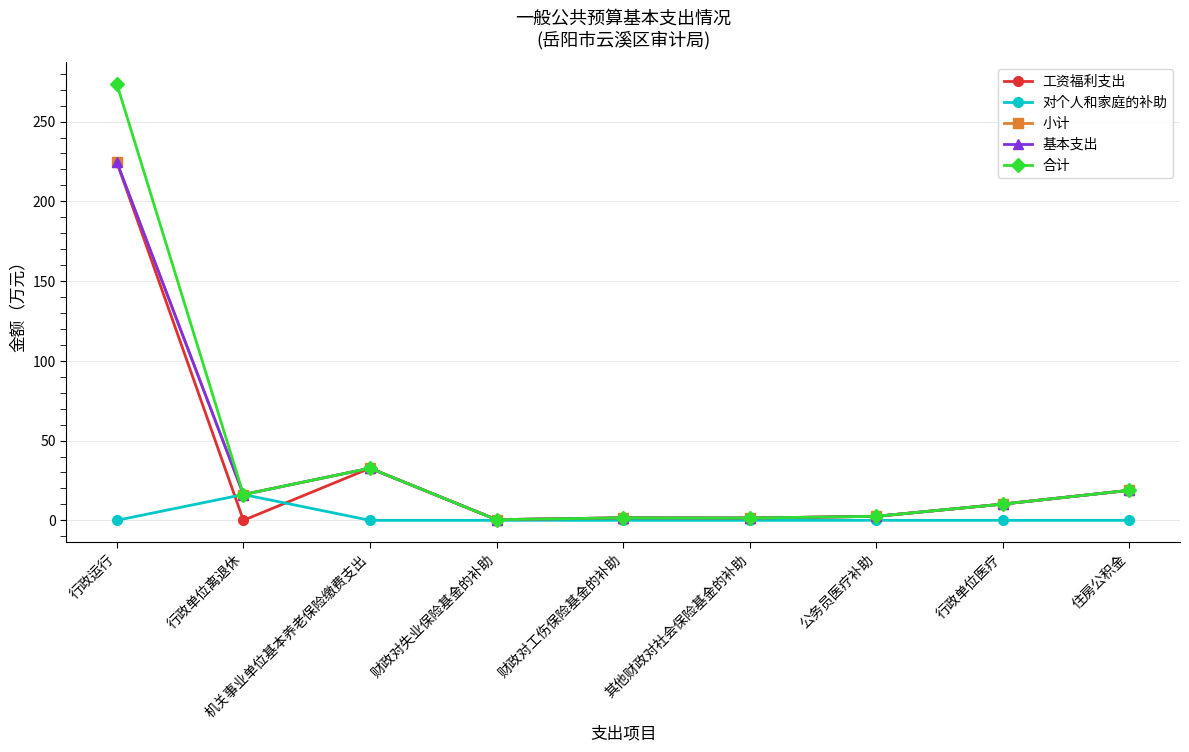

True or false: 基本支出 has a value of 5.4 at 住房公积金.

False